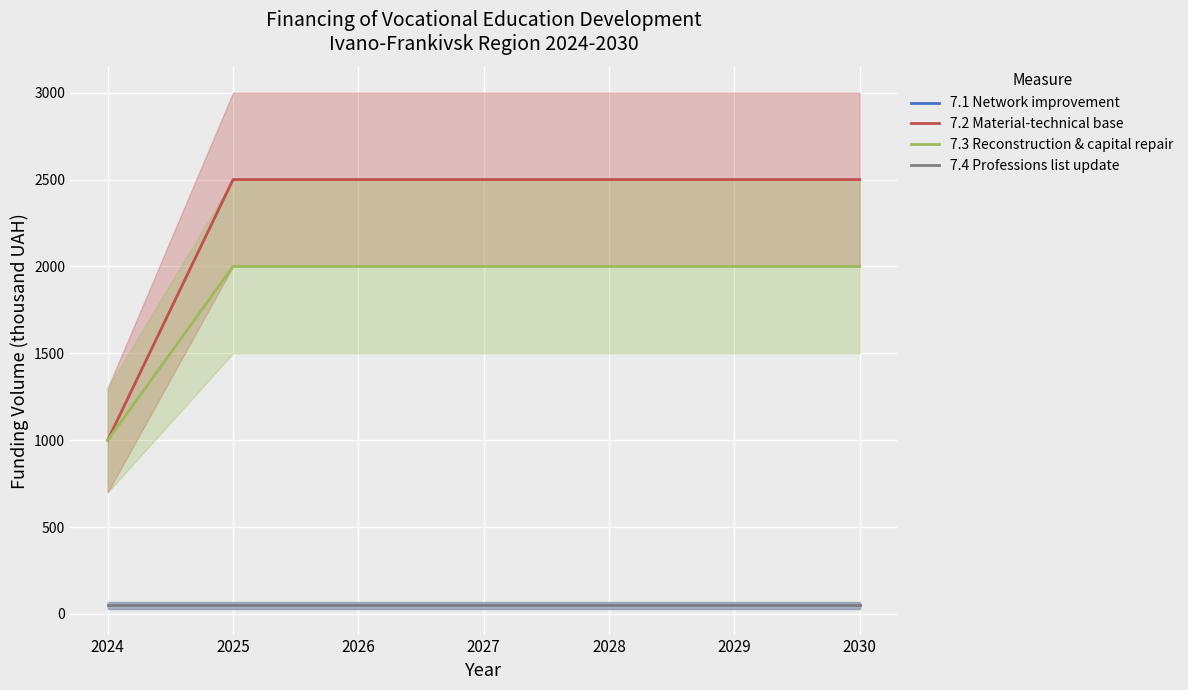

What is the greatest value displayed?

2500